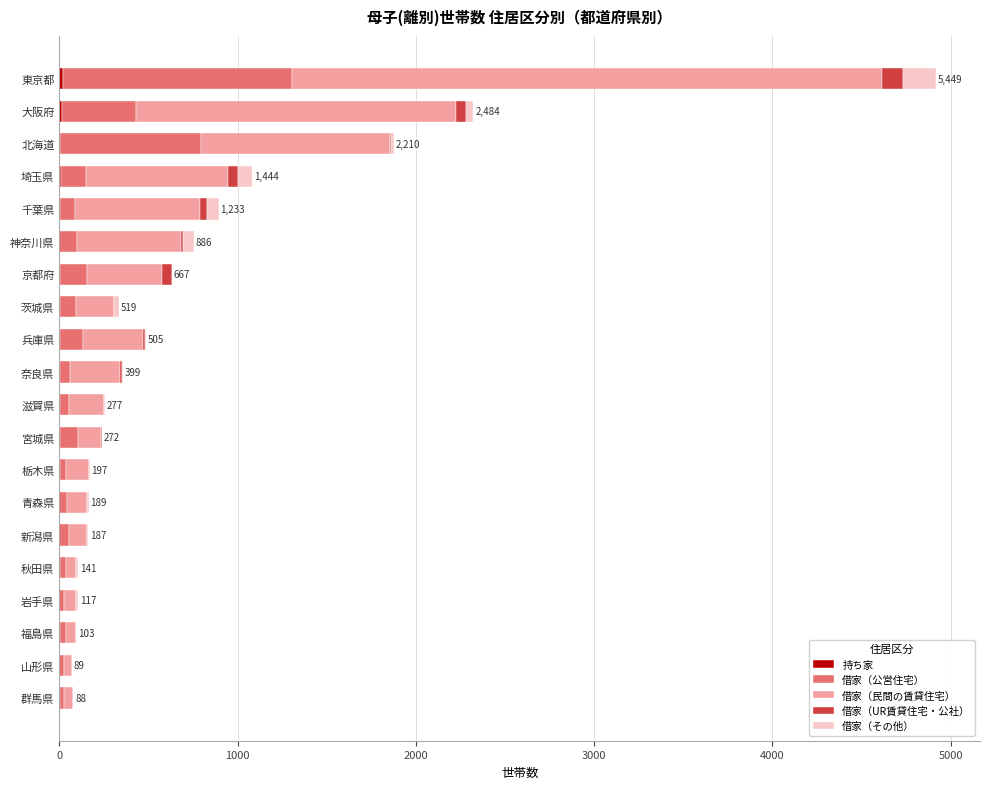

At which category is the sum across all series the highest?

東京都